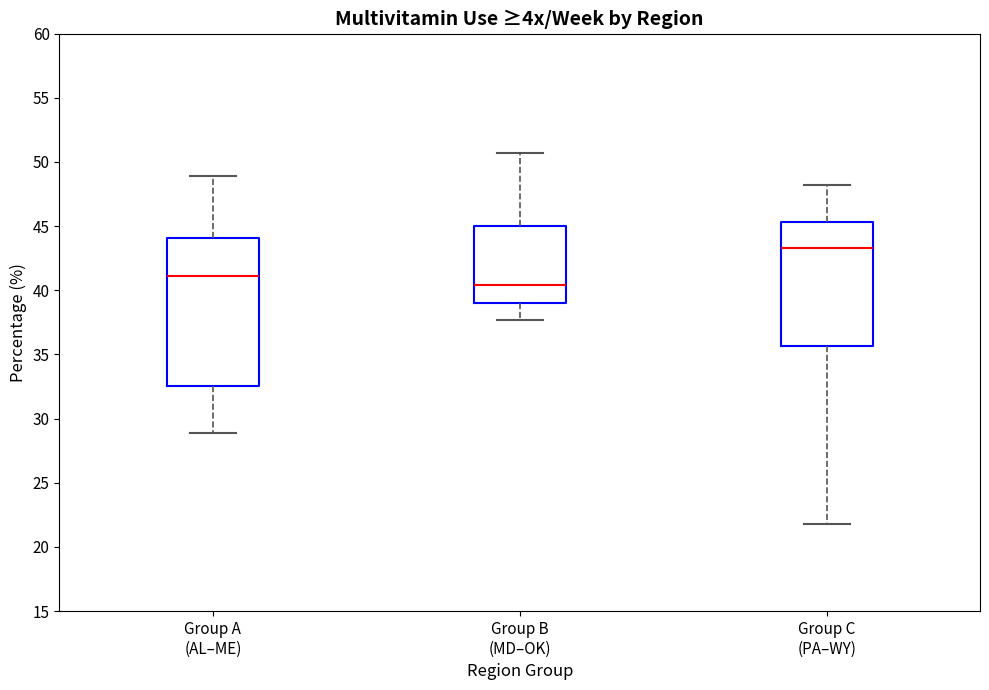

Which box is the tallest, from its lower edge to its upper edge?

Group A (AL–ME)